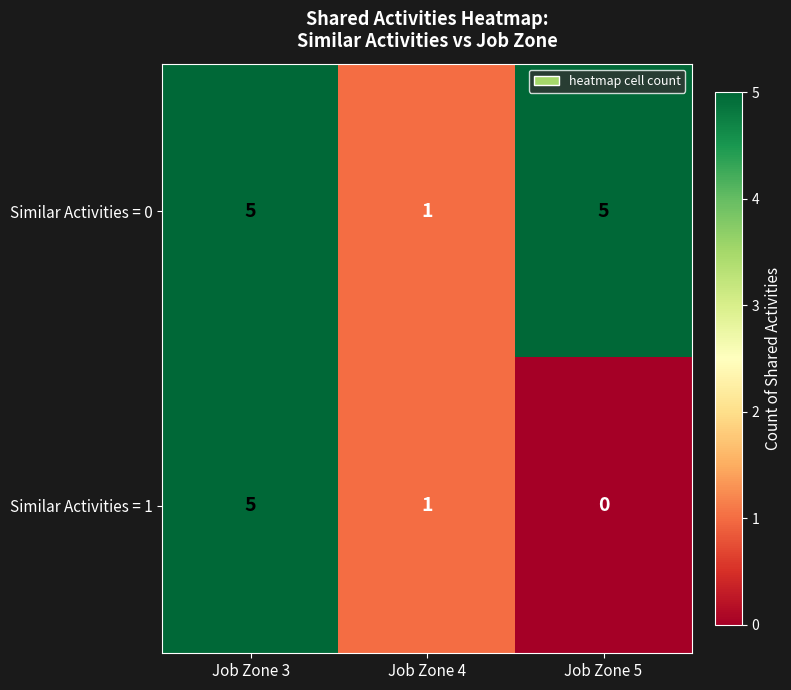

Rank the series by their average value, from lowest to highest.

Similar Activities = 1, Similar Activities = 0